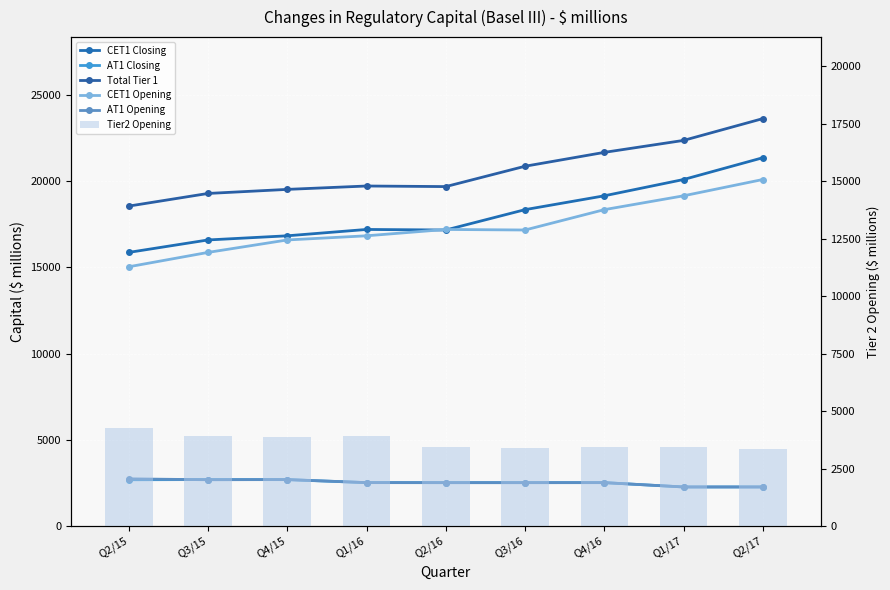

At which label does AT1 Closing reach its minimum?

Q1/17